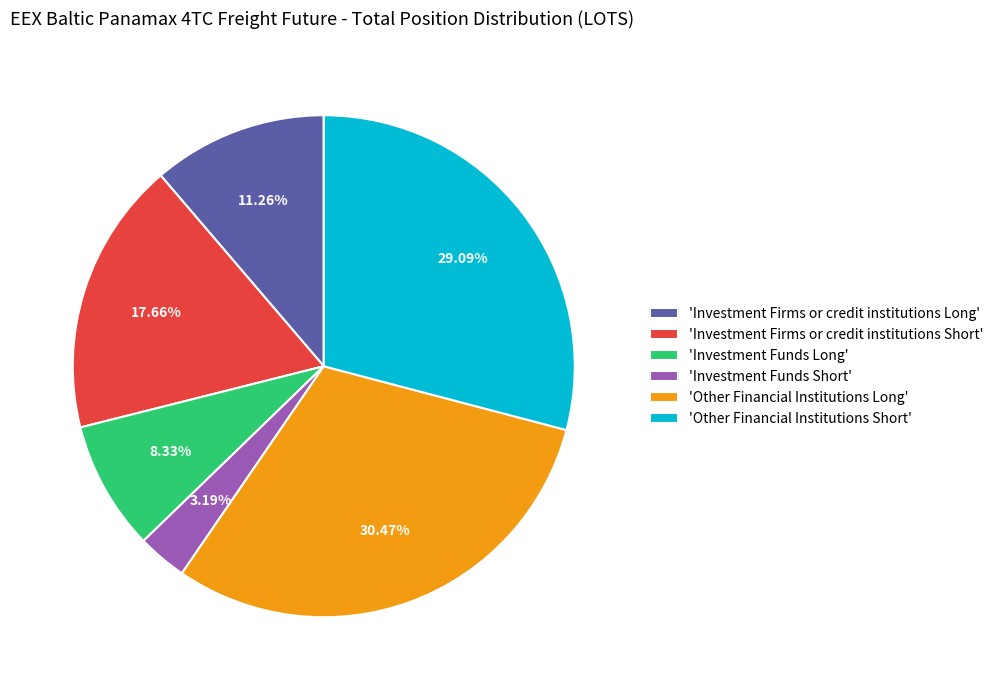

Between 'Other Financial Institutions Short' and 'Other Financial Institutions Long', which is larger?

'Other Financial Institutions Long'